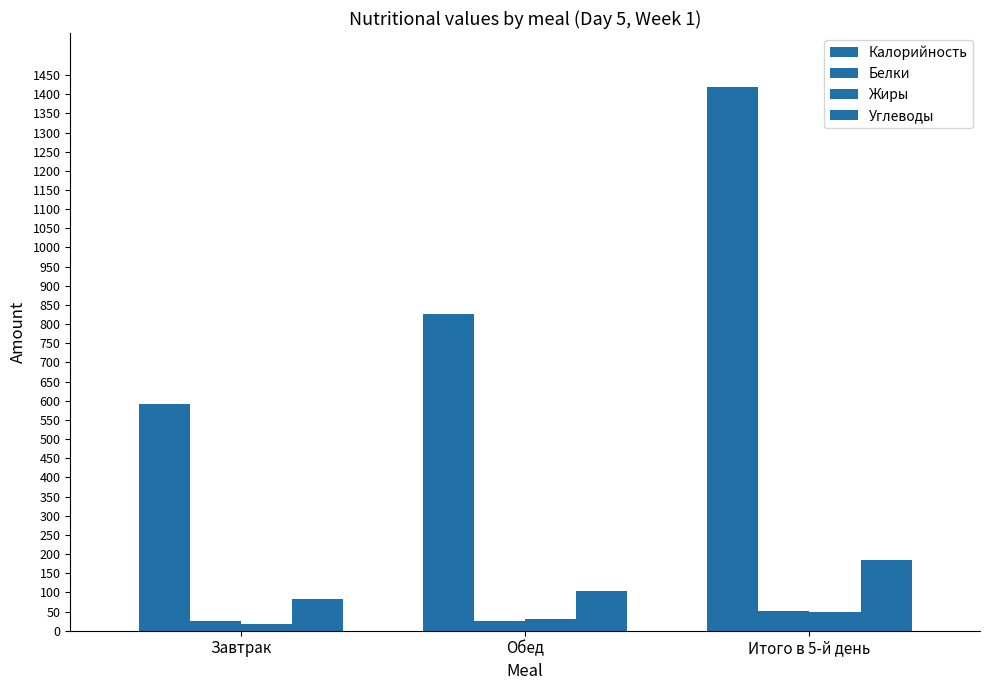

Does the chart contain stacked bars?

No